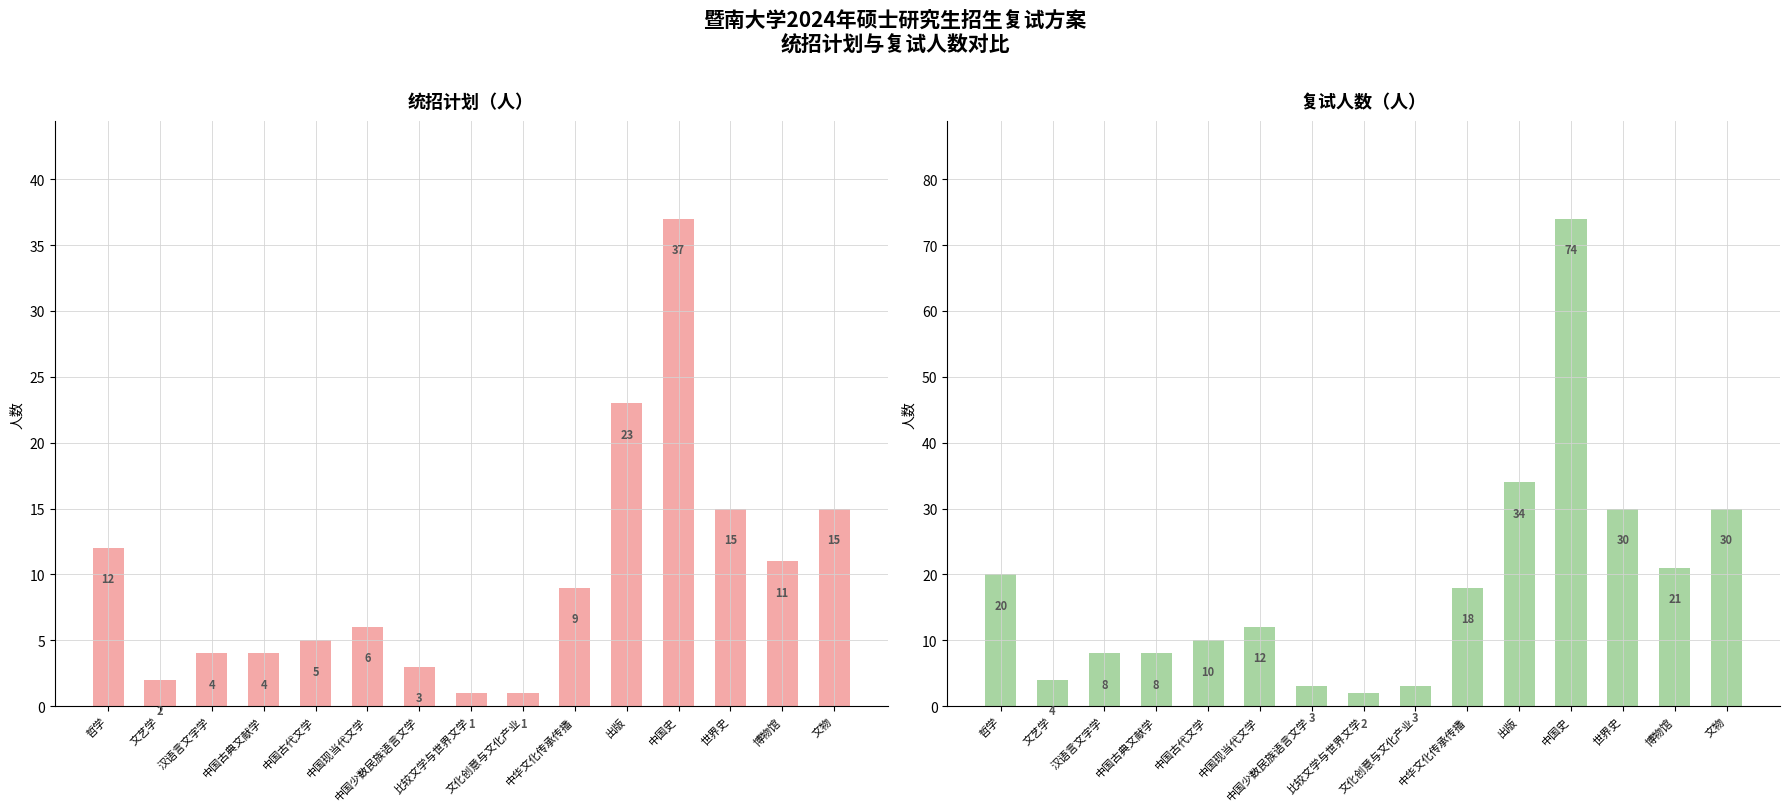

What is the minimum value shown in the chart?

1